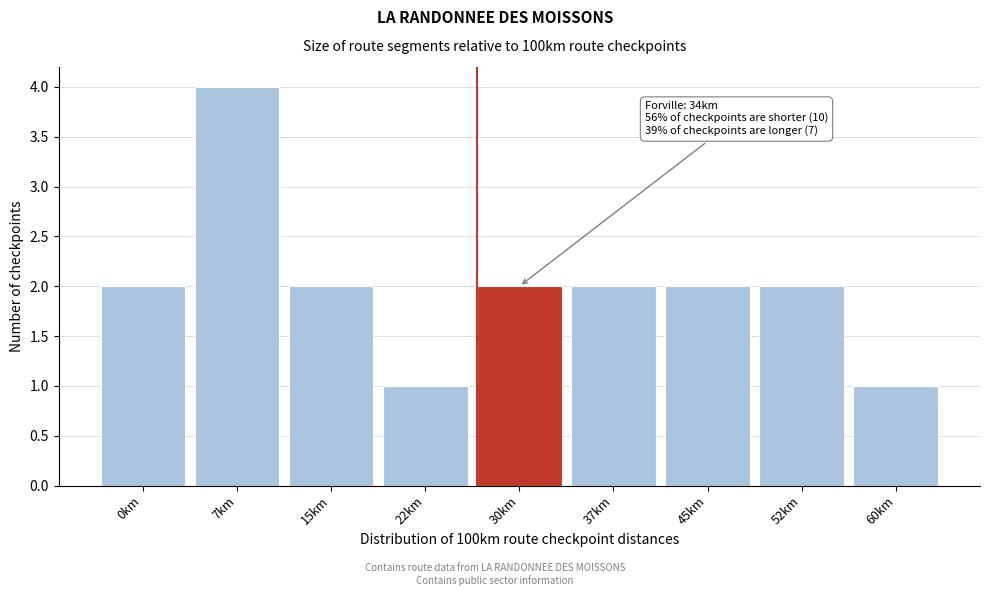

Reading left to right, extract all data points from this chart.

2	4	2	1	2	2	2	2	1